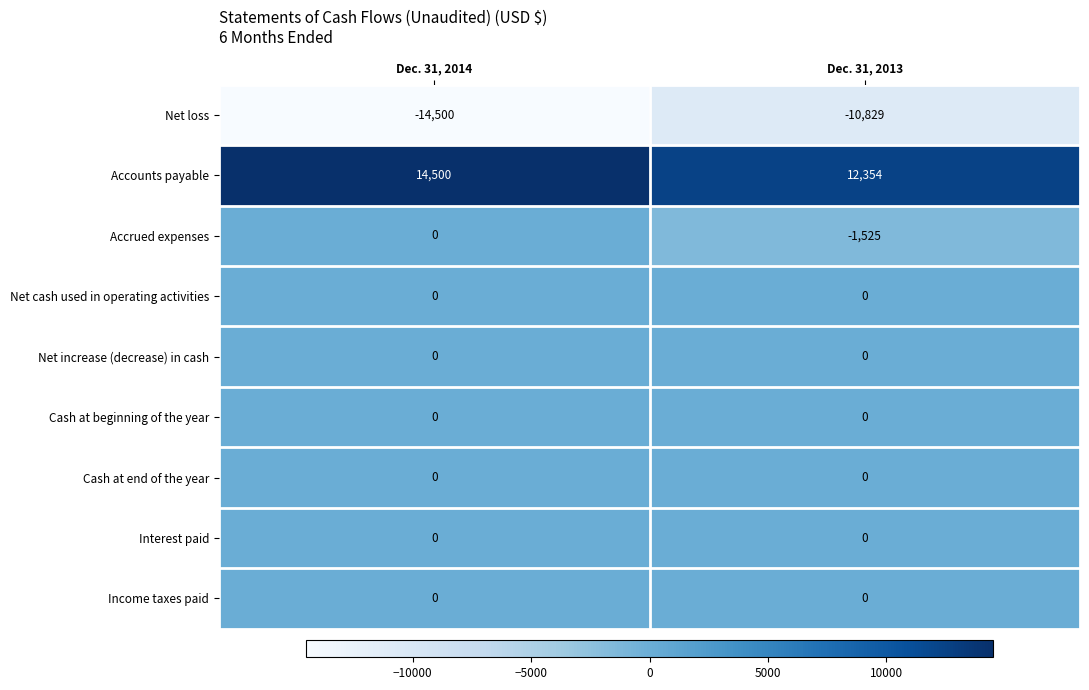

Rank the categories by Accounts payable value from lowest to highest.

Dec. 31, 2013, Dec. 31, 2014